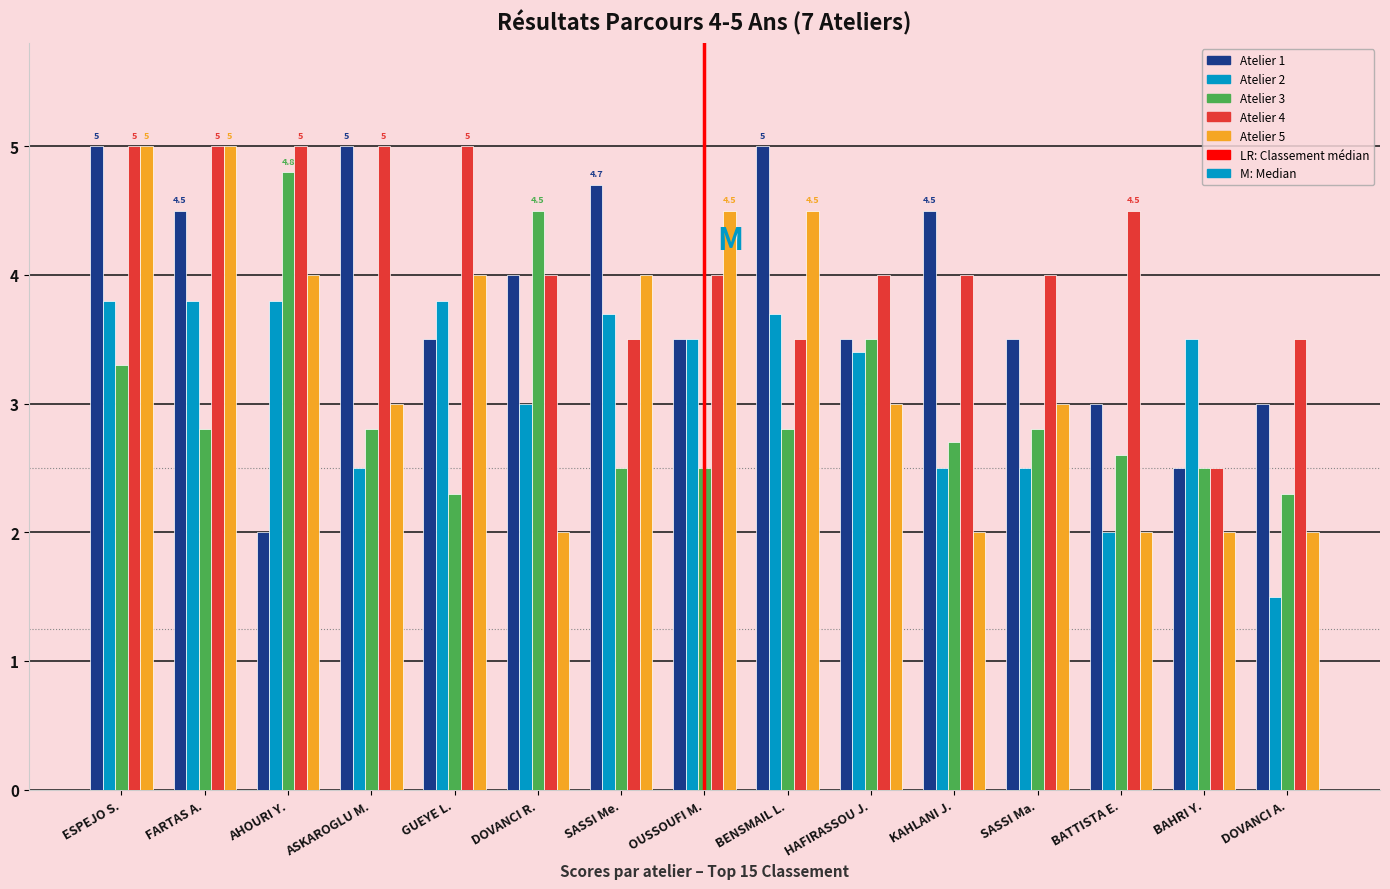

Which label corresponds to the smallest value in the chart?

DOVANCI A.